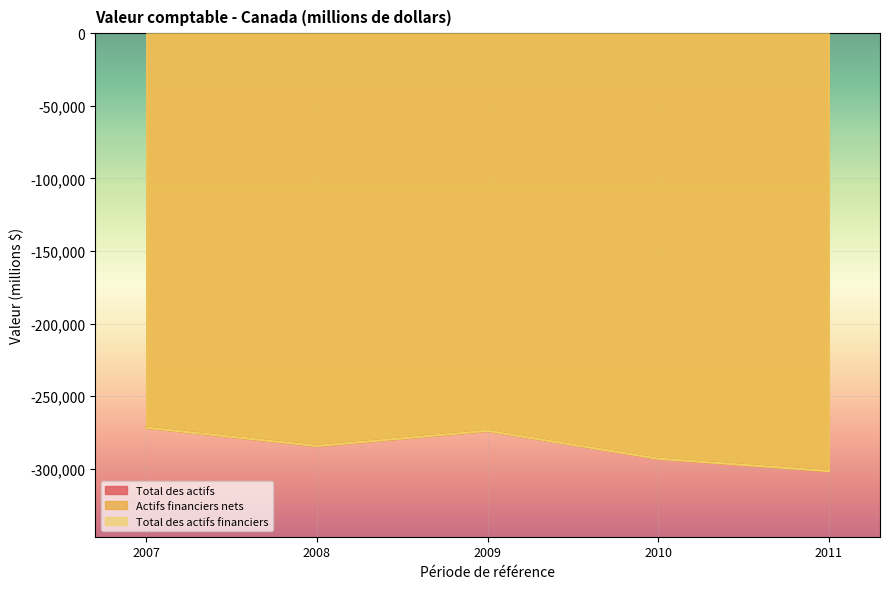

What is the difference between the maximum and minimum values in the Total des actifs series?

29875